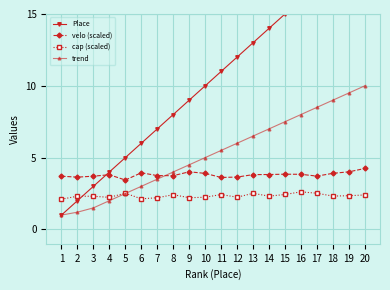

How many categories are shown in the chart?

20